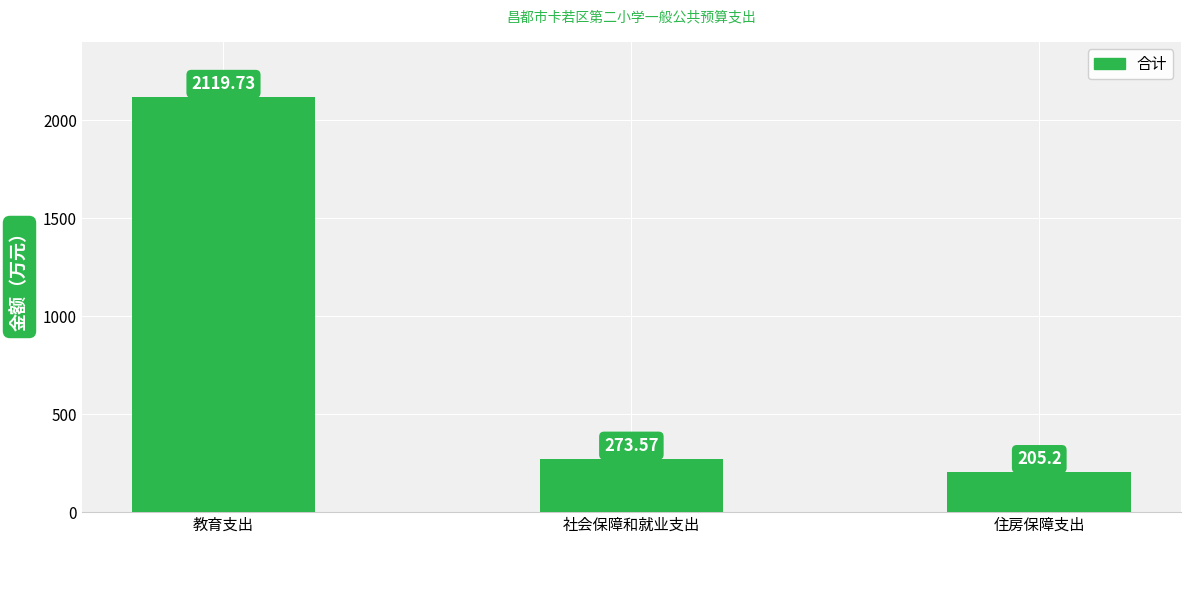

What is the label of the 1st bar from the right?

住房保障支出